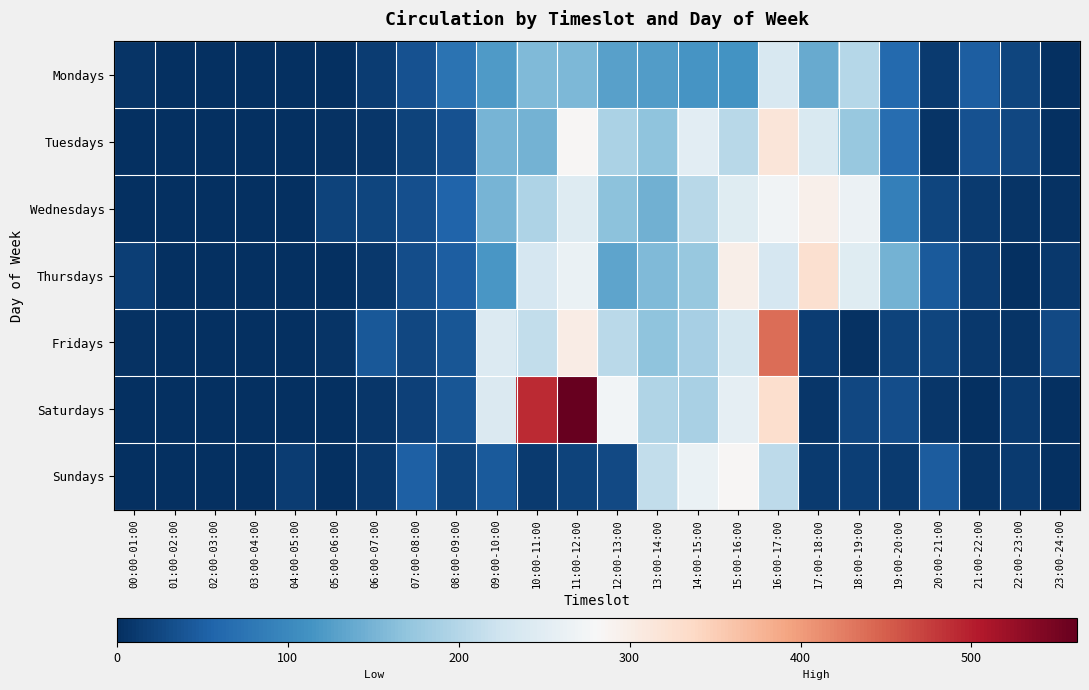

What is the maximum value shown in the chart?

562